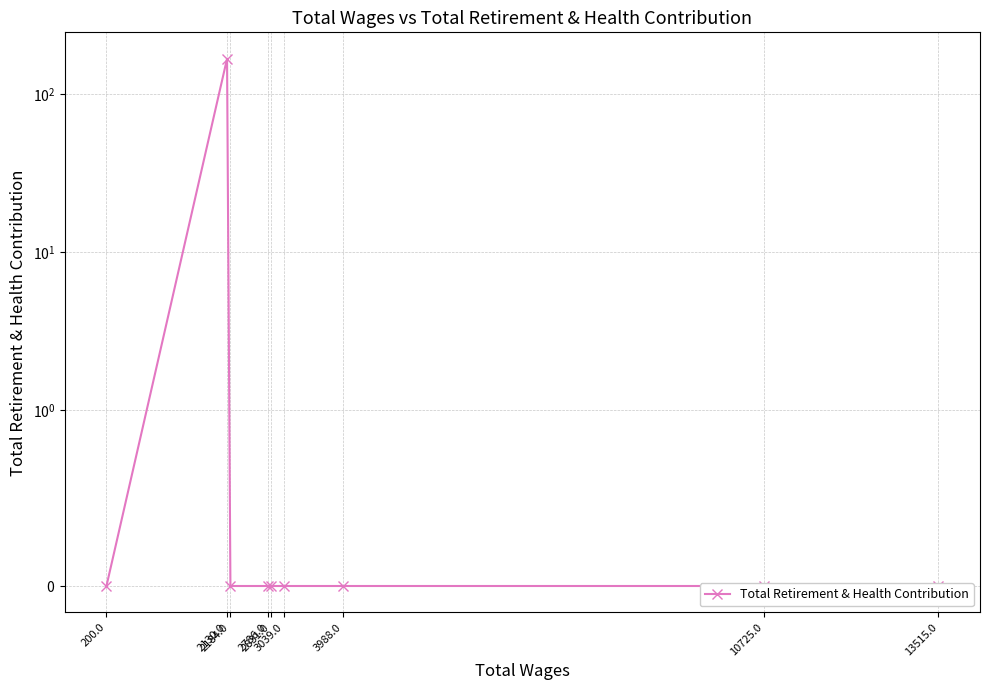

How many values are above zero?

1